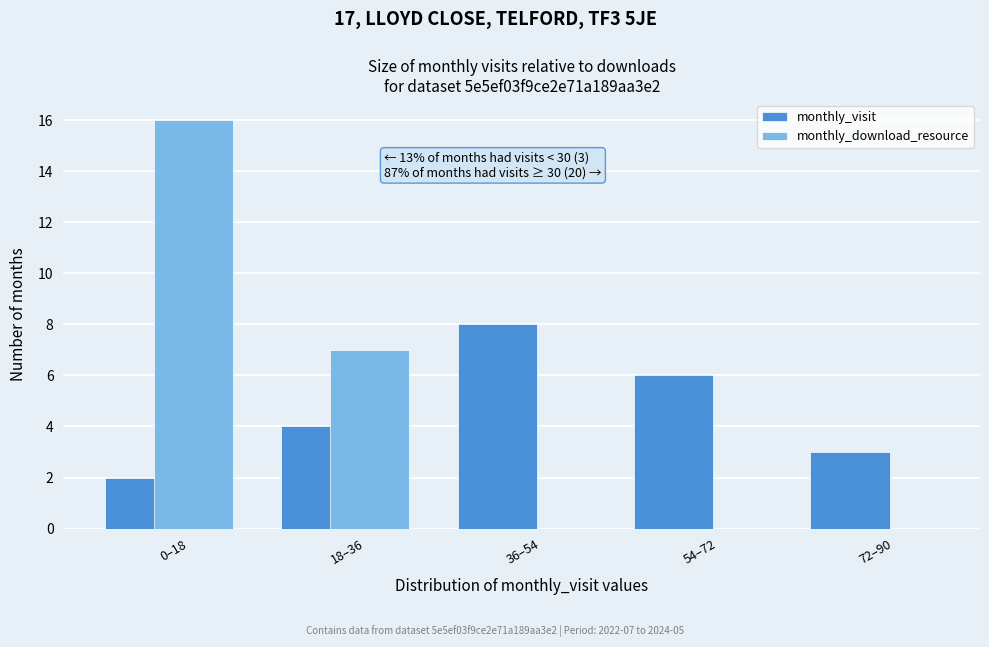

What is the maximum value for monthly_visit?

8